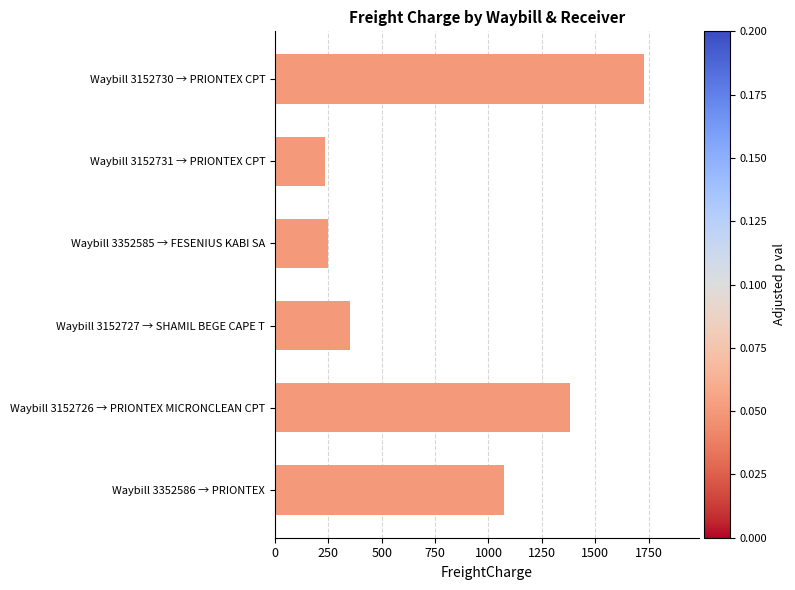

Are the bars grouped side by side (vs. stacked)?

No